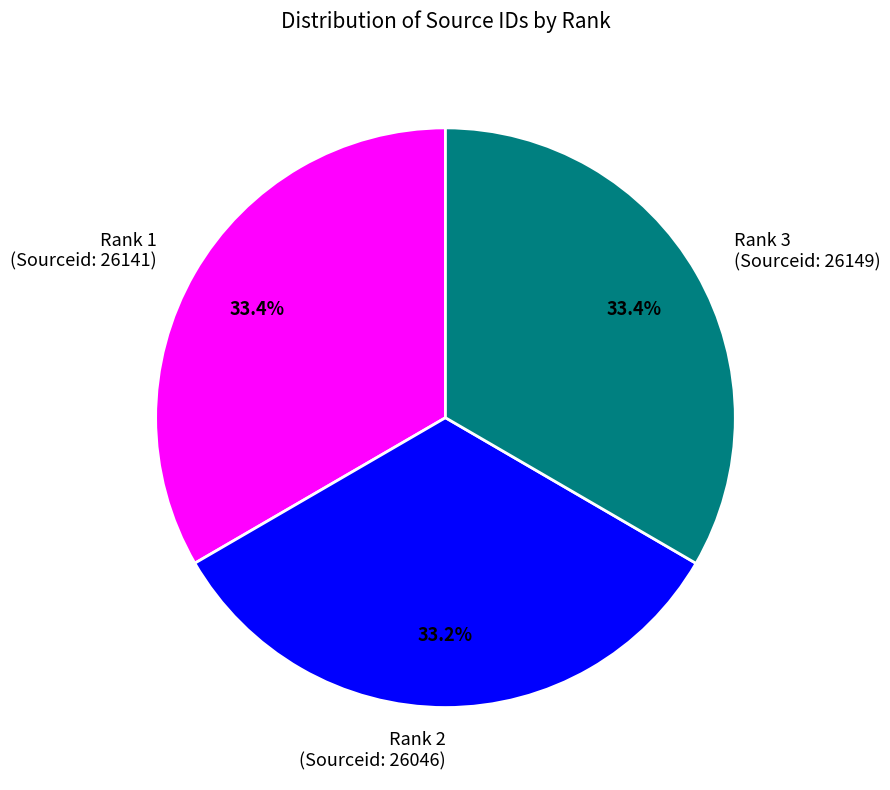

Does Rank 1 (Sourceid: 26141) account for over 50% of the chart?

No